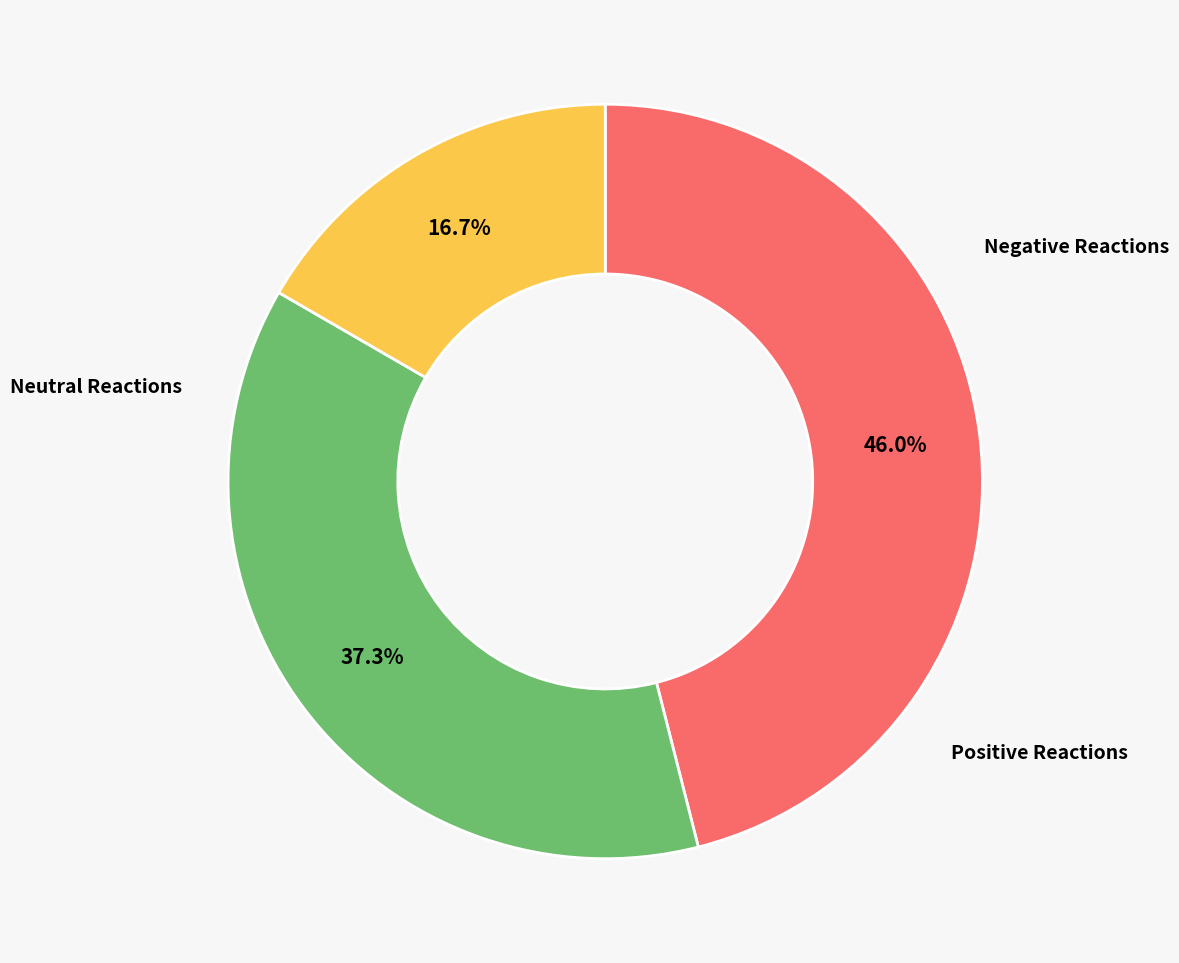

Does any single category account for the majority?

No